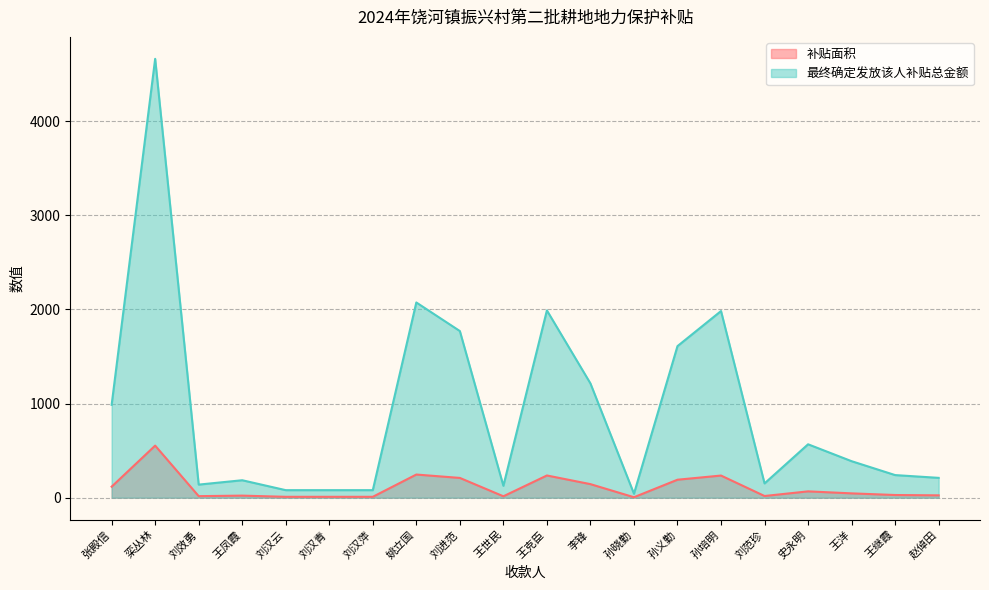

How many interior local peaks does the 补贴面积 series have?

6